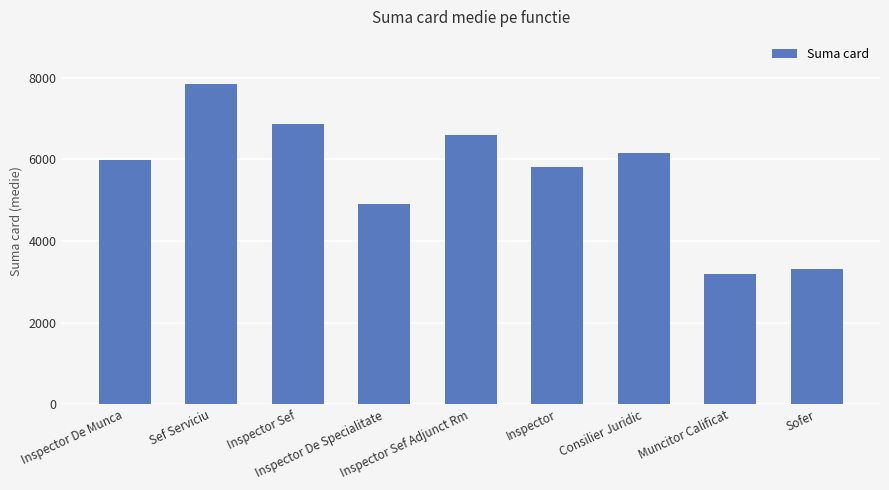

List the labels in order of value, smallest first.

Muncitor Calificat, Sofer, Inspector De Specialitate, Inspector, Inspector De Munca, Consilier Juridic, Inspector Sef Adjunct Rm, Inspector Sef, Sef Serviciu